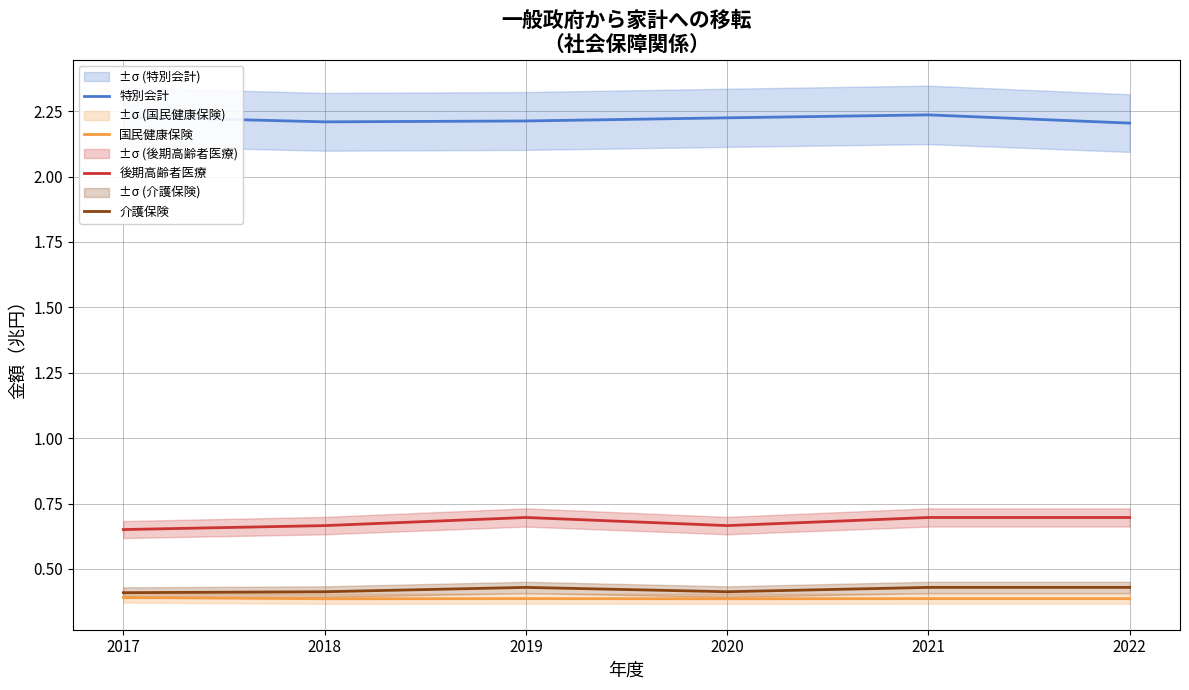

Which category has the highest value in the 介護保険 series?

2019